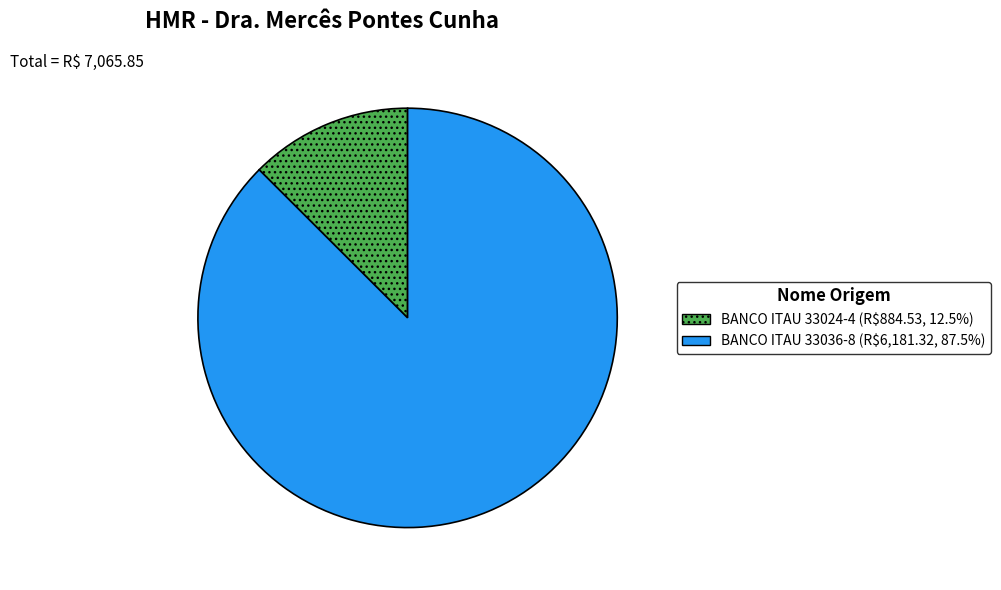

The BANCO ITAU 33036-8 slice represents 87% of the pie. True or false?

True